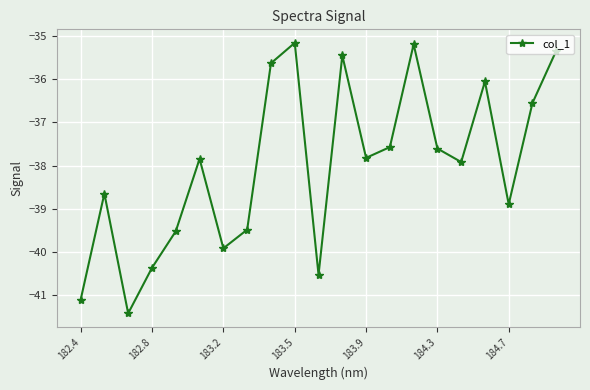

What is the average value?

-38.0